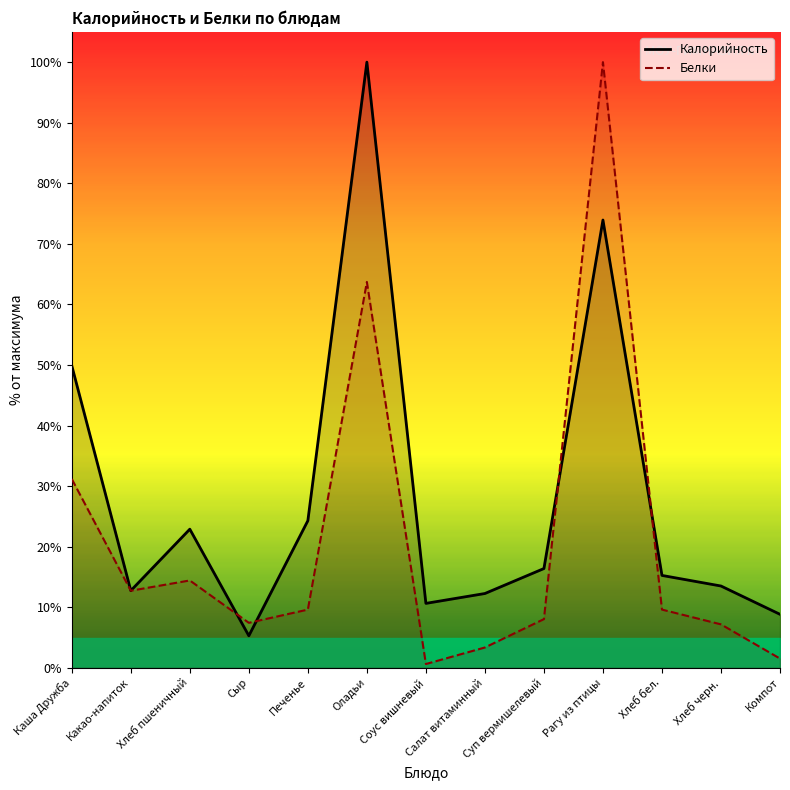

The value of Калорийность at Суп вермишелевый is 16.4. True or false?

True